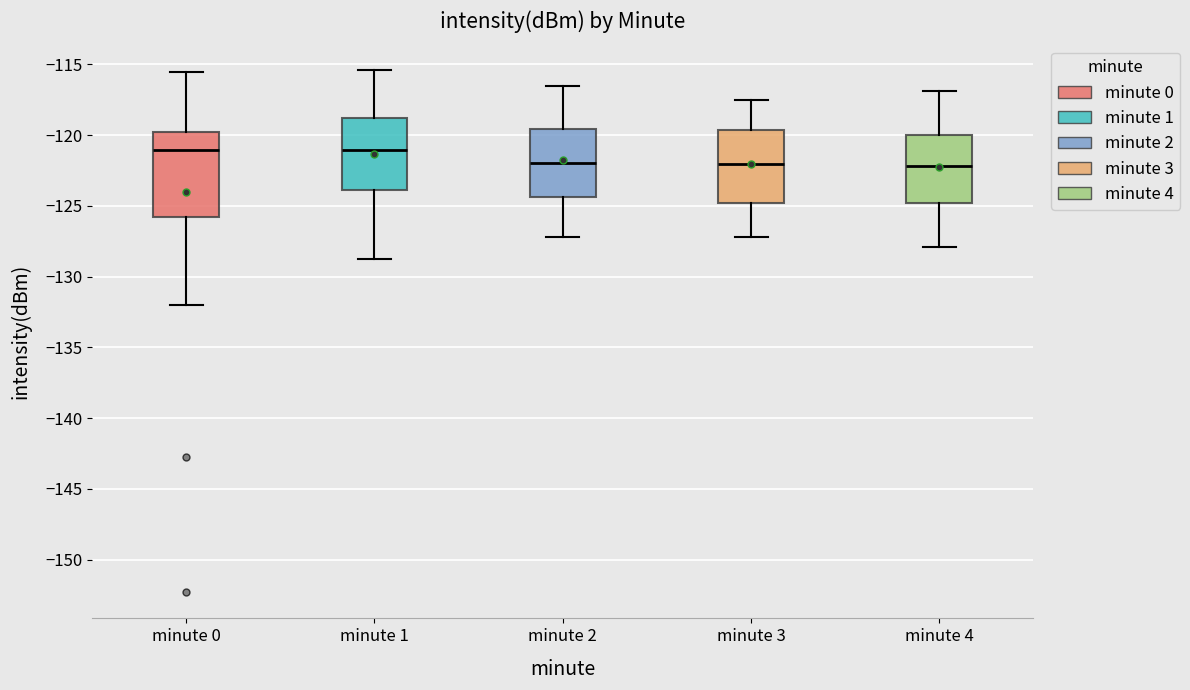

Which box is the tallest, from its lower edge to its upper edge?

minute 0